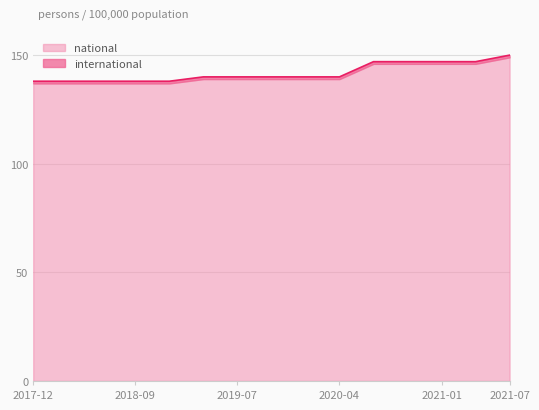

The value of national at 2021-07 is 227. True or false?

False